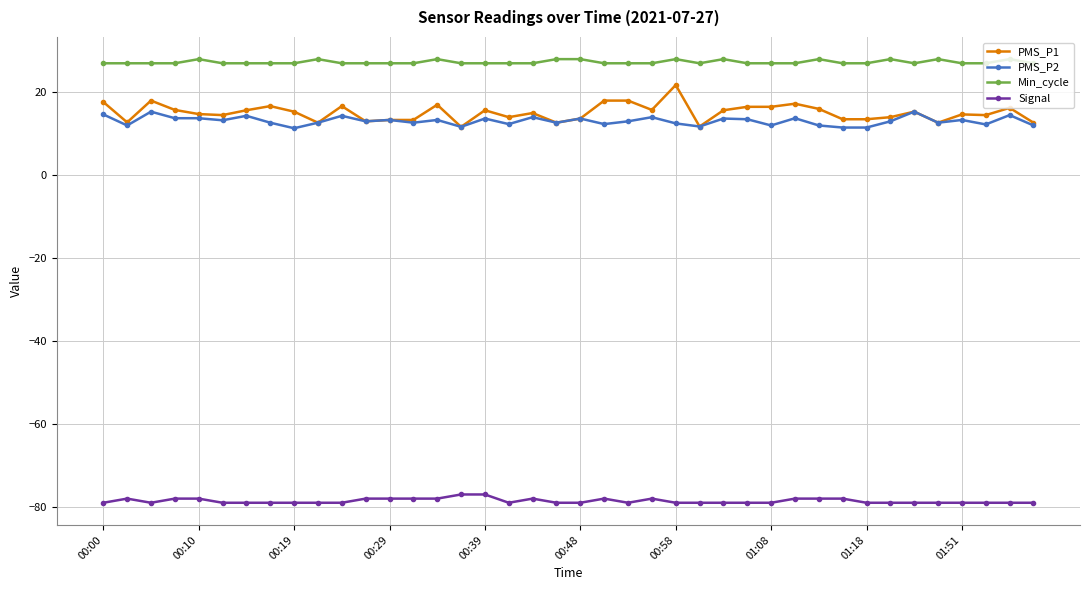

True or false: Min_cycle has more than 2 points higher than both neighbors.

True